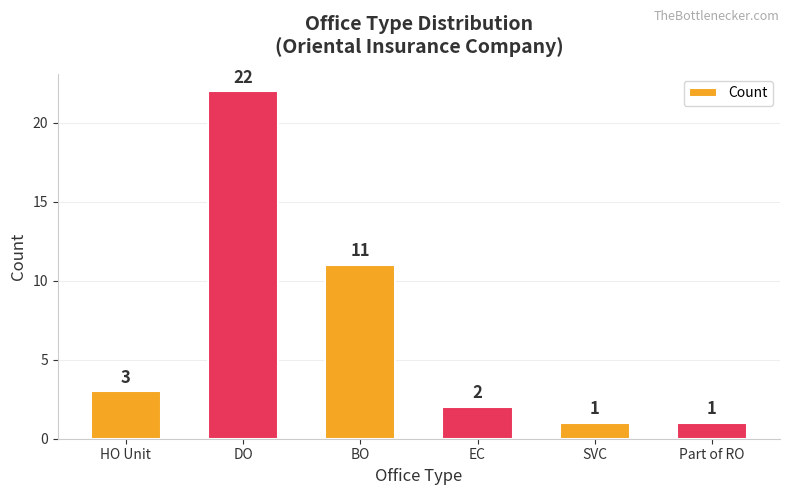

Count the number of categories in the chart.

6